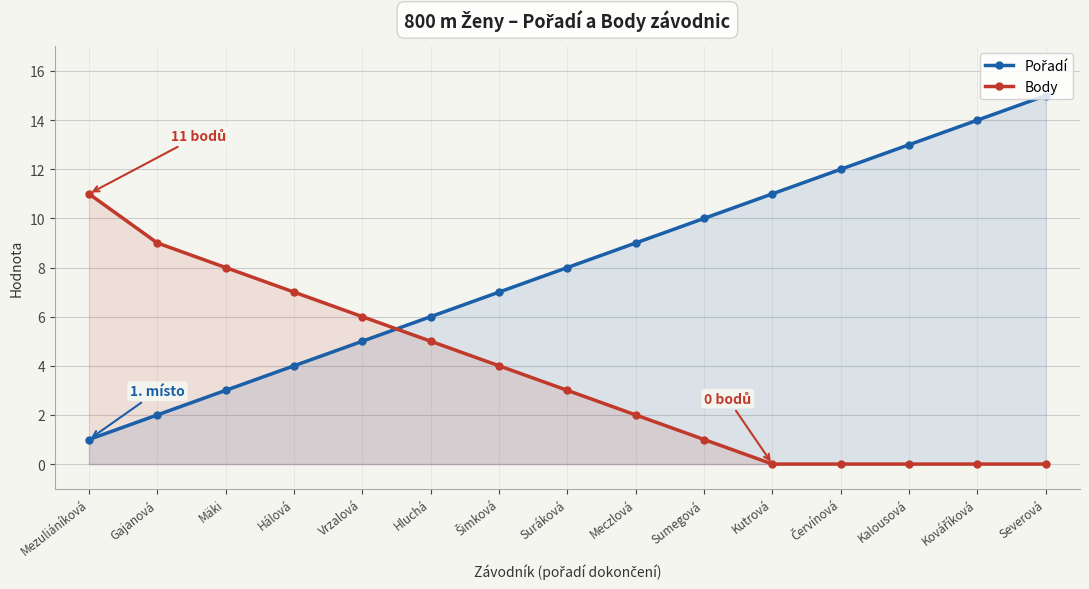

What is the difference between the maximum and second lowest values in the Body series?

11